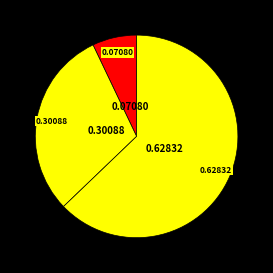

How many slices are in this pie chart?

3